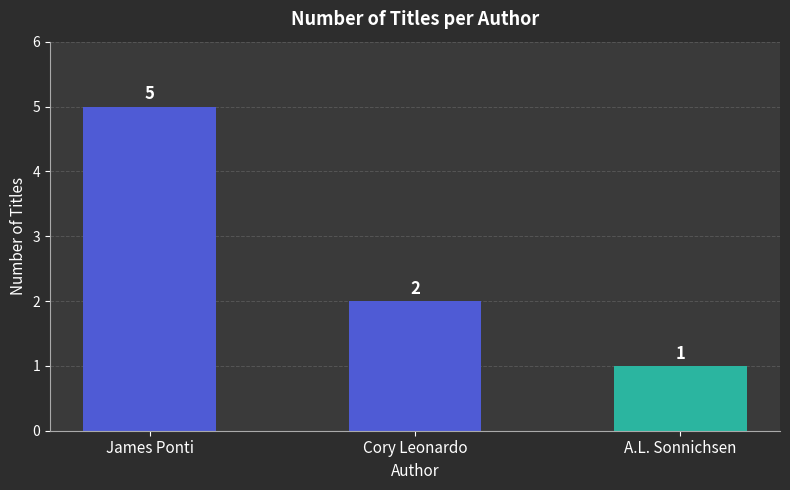

What is the label of the 2nd bar from the right?

Cory Leonardo